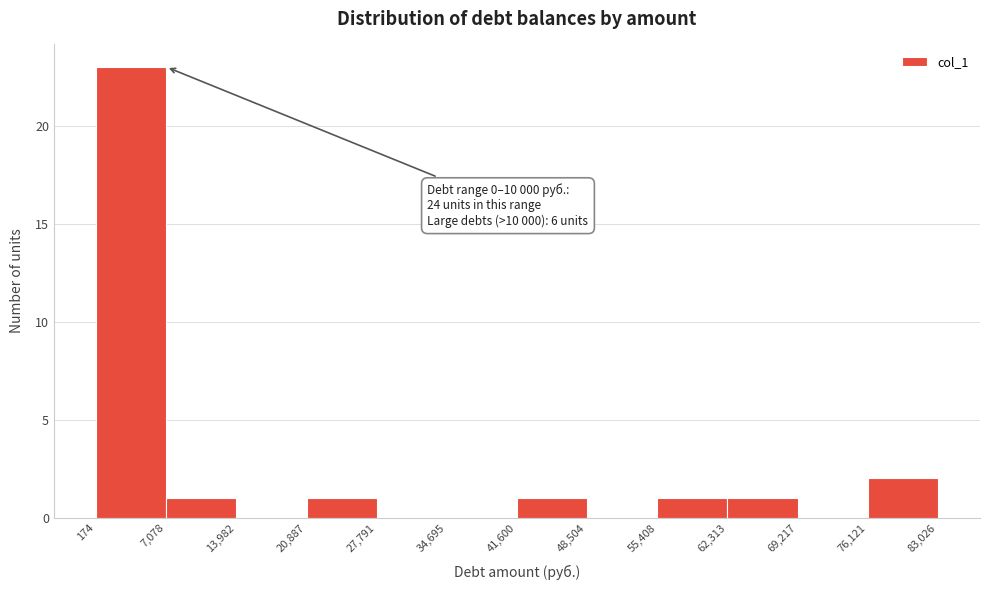

Which range on the x-axis has the tallest bar?

174 to 7,078